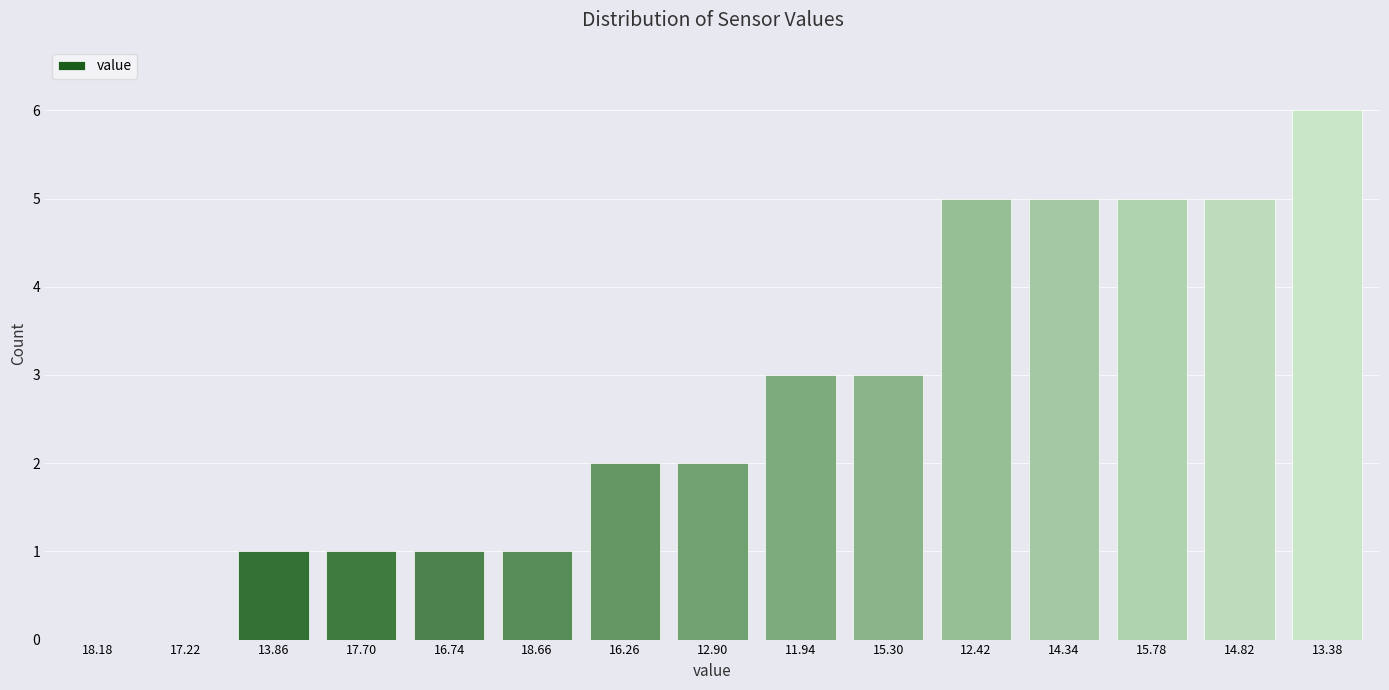

Reading right to left, transcribe all the data shown in this chart.

13.38=6	14.82=5	15.78=5	14.34=5	12.42=5	15.30=3	11.94=3	12.90=2	16.26=2	18.66=1	16.74=1	17.70=1	13.86=1	17.22=0	18.18=0